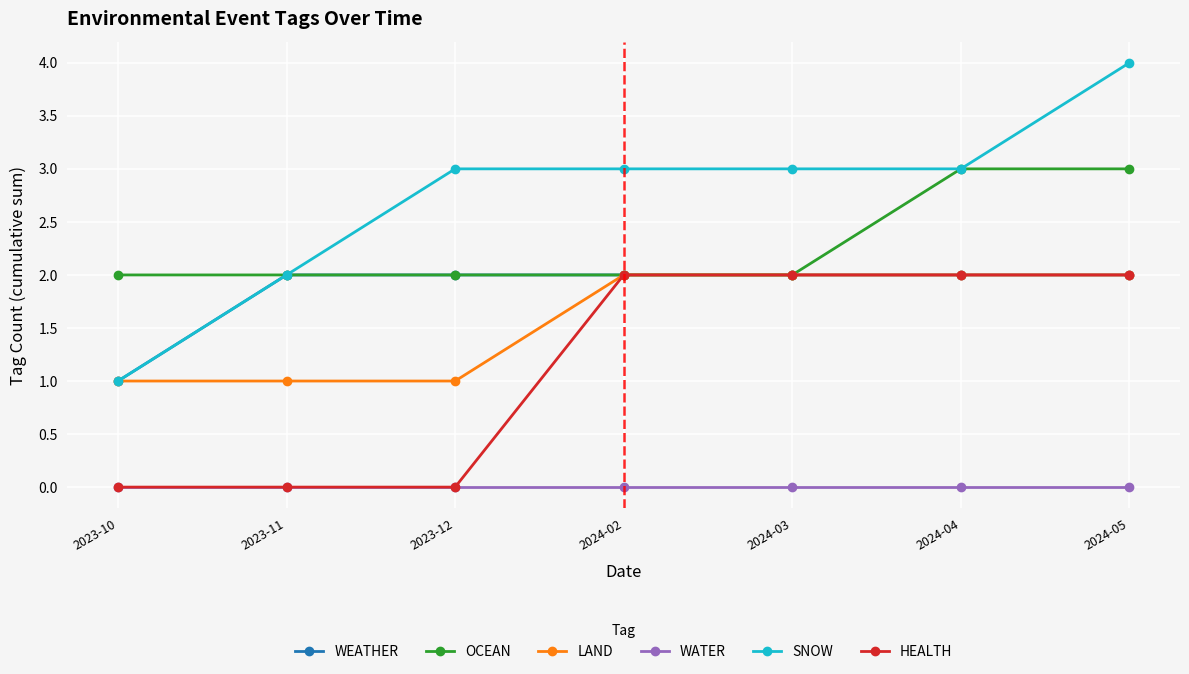

What is the maximum value shown in the chart?

4